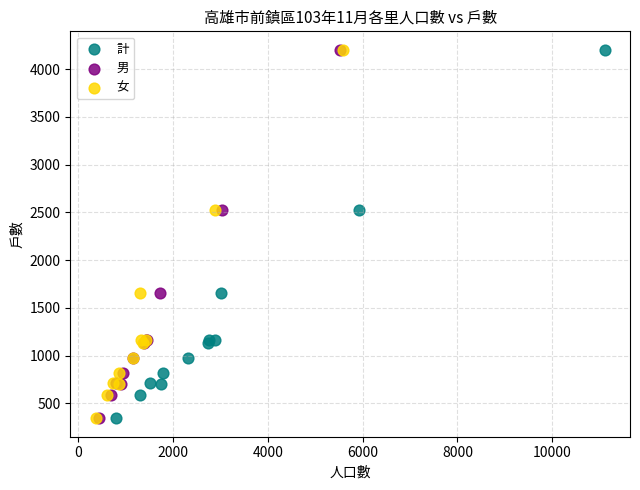

What are all the series names shown in the legend?

計, 男, 女